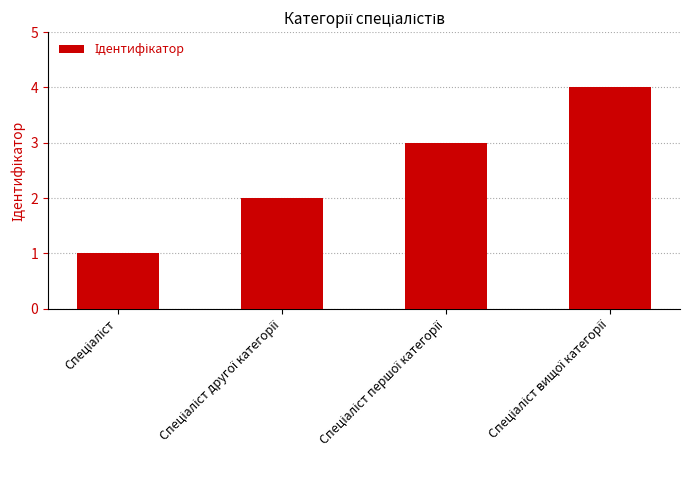

What is the sum of all values?

10